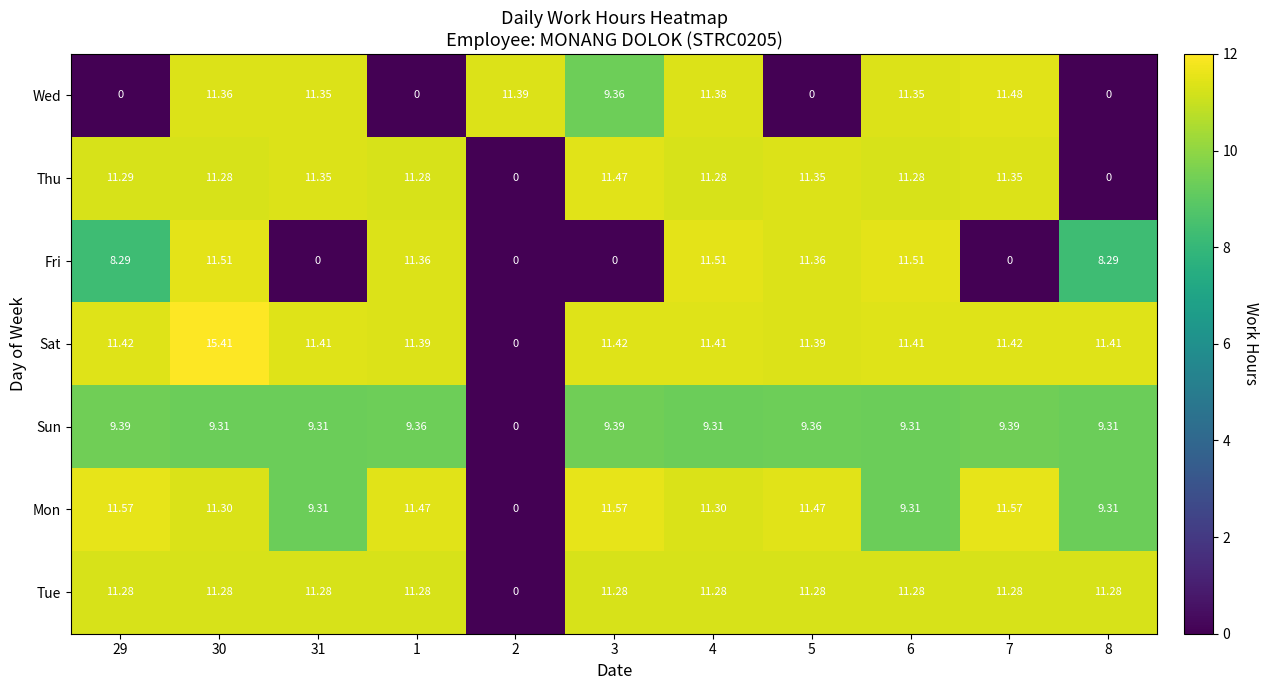

How many values in the Tue series are below 11?

1